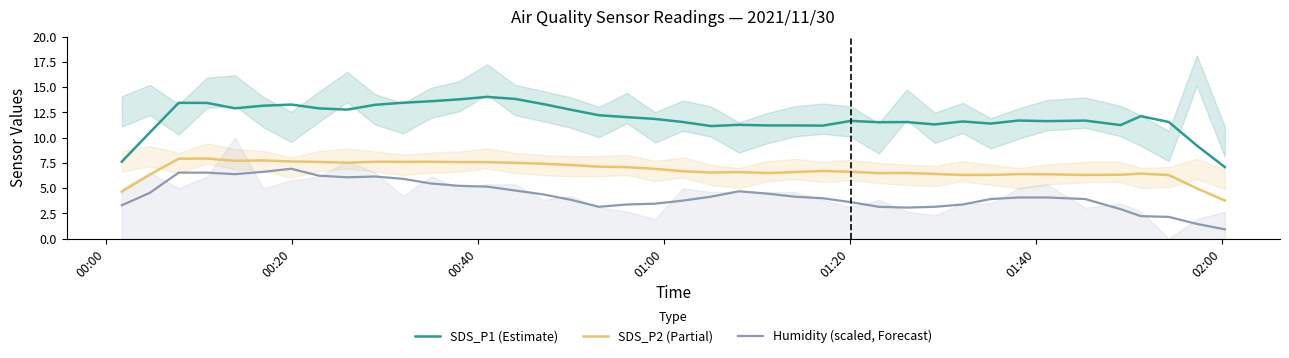

True or false: Humidity (scaled, Forecast) and SDS_P2 (Partial) intersect in this chart.

False